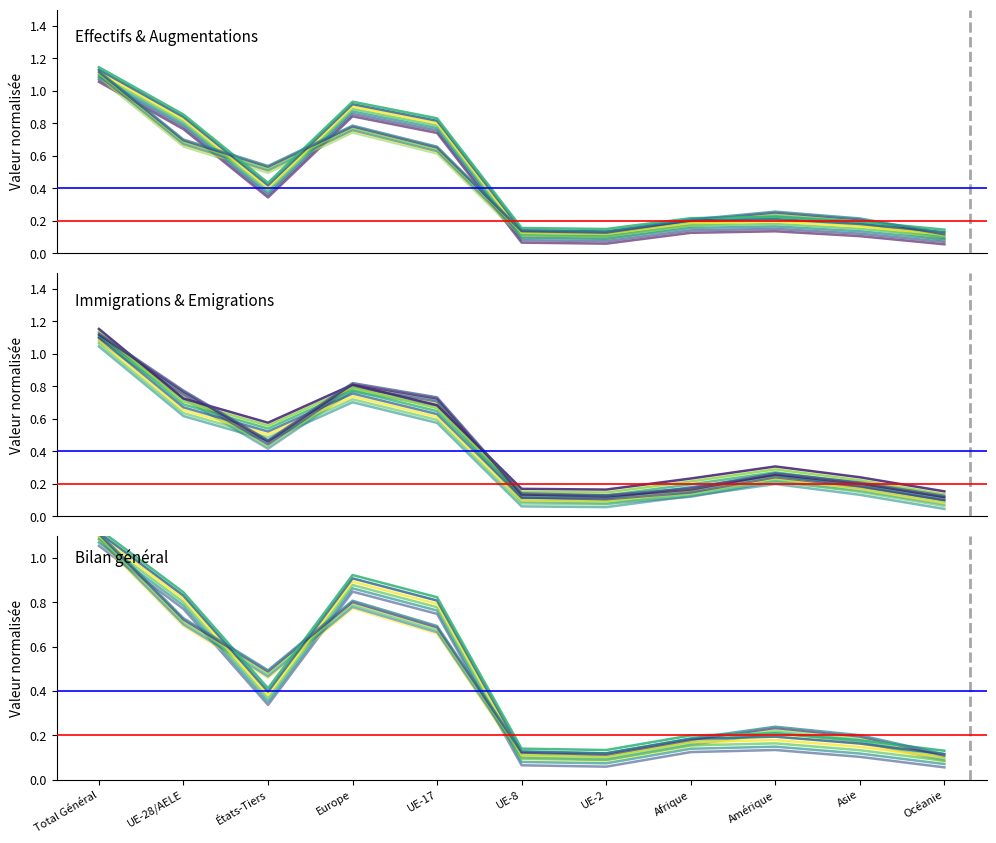

At which label is Effectif fin mois an. pr. closest to 0?

Océanie